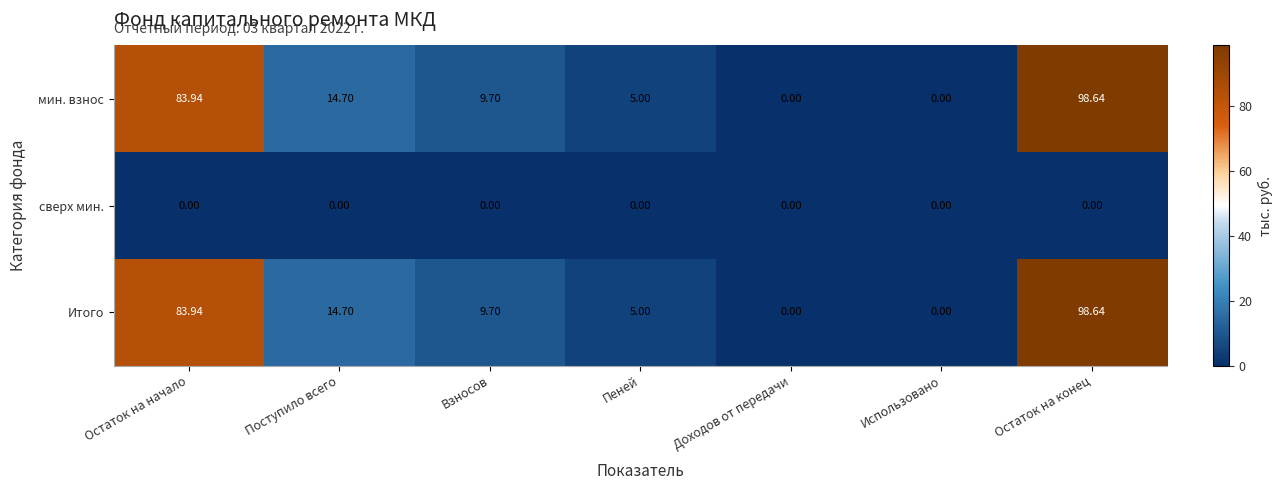

Where does the Итого series first go above 9?

Остаток на начало